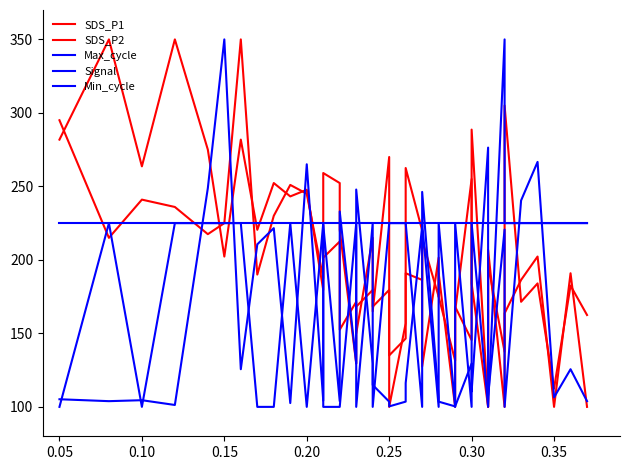

What is the difference between the second highest and second lowest values in the Max_cycle series?

176.1